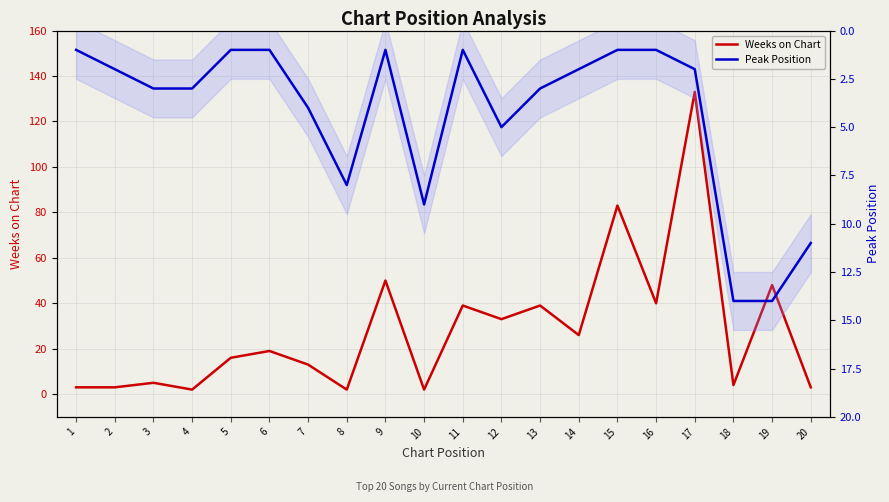

List the series in order of their peak value, highest first.

Weeks on Chart, Peak Position